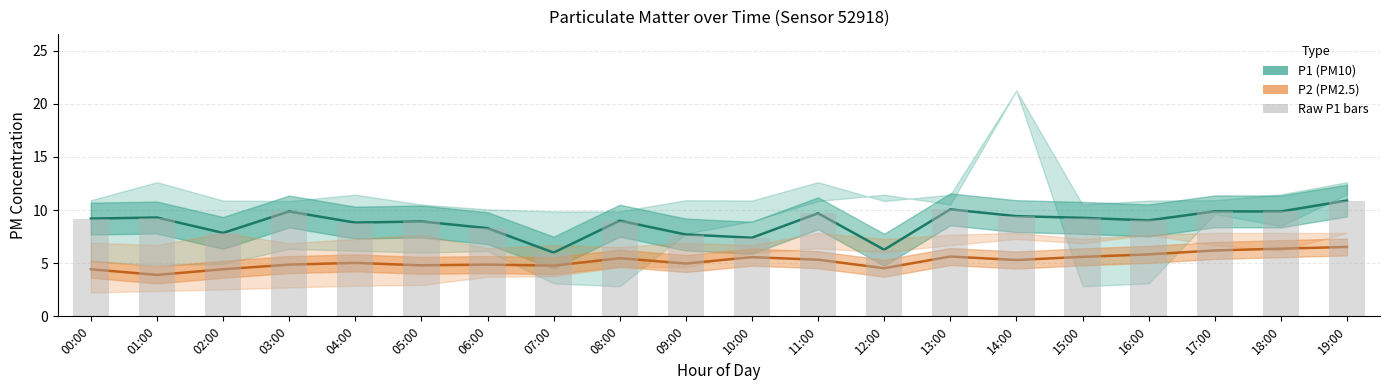

Count the number of categories in the chart.

20